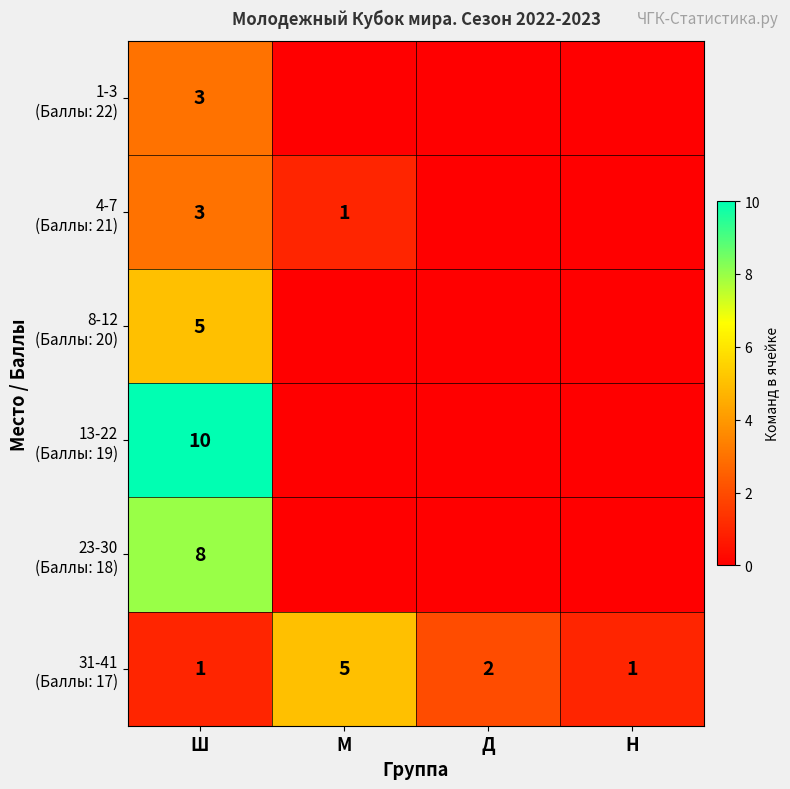

Is the value of 8-12 (Баллы: 20) at Ш greater than the value of 13-22 (Баллы: 19) at Ш?

No